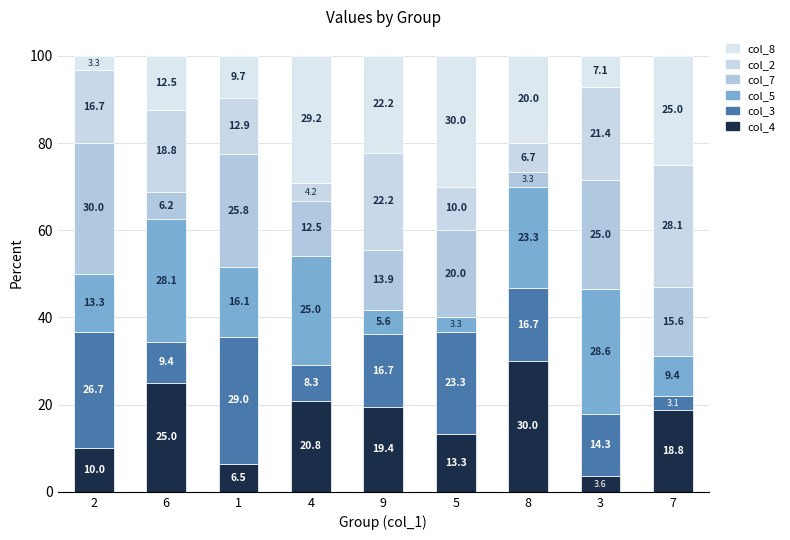

What are all the series names shown in the legend?

col_8, col_2, col_7, col_5, col_3, col_4